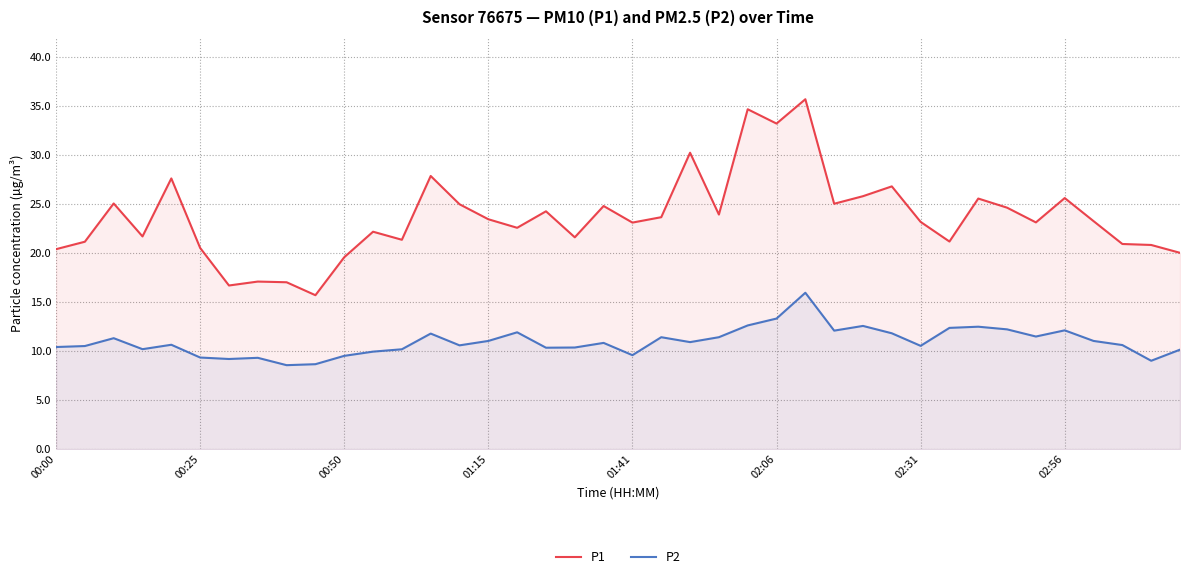

At which category is the sum across all series the highest?

26